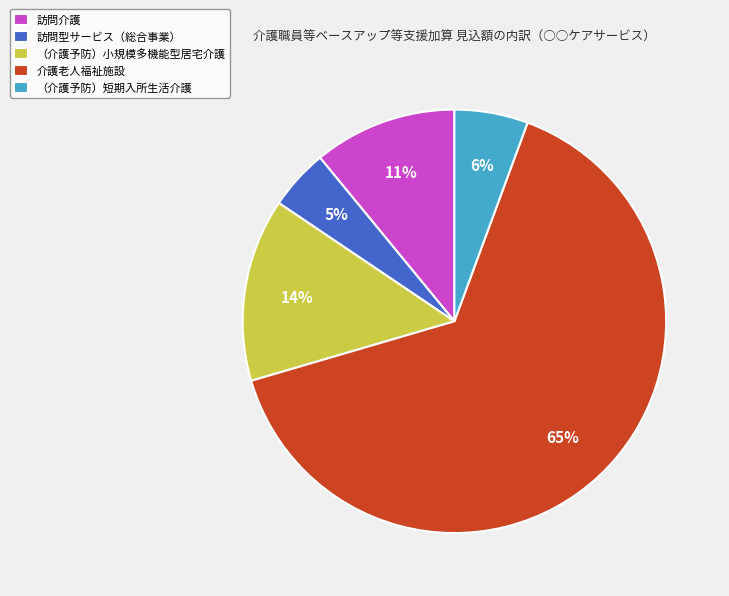

The 介護老人福祉施設 slice represents 75% of the pie. True or false?

False